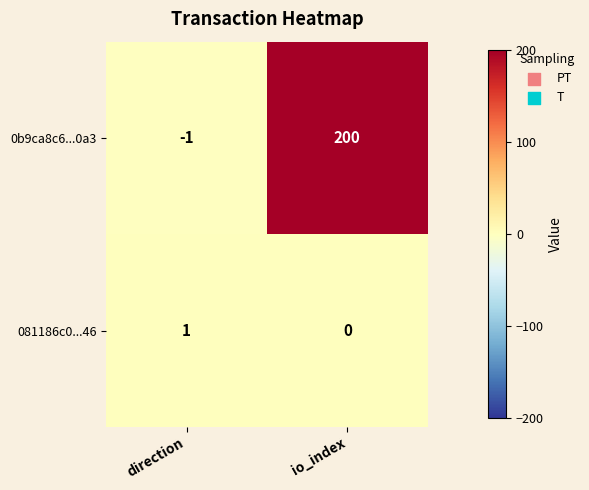

Which series has the widest spread of values?

0b9ca8c6...0a3